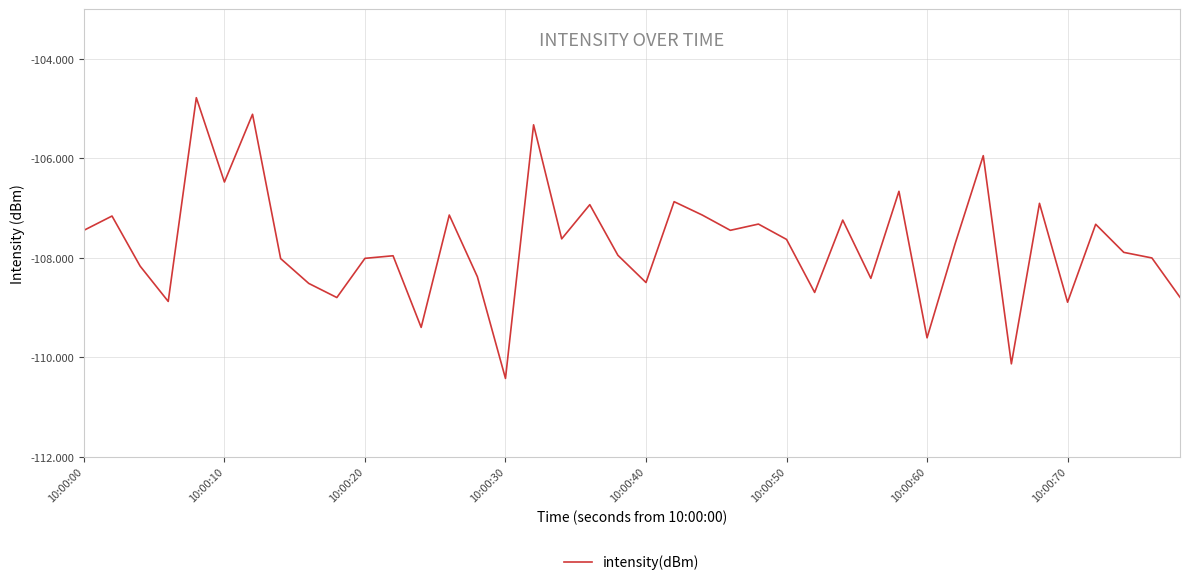

What is the average value?

-107.7